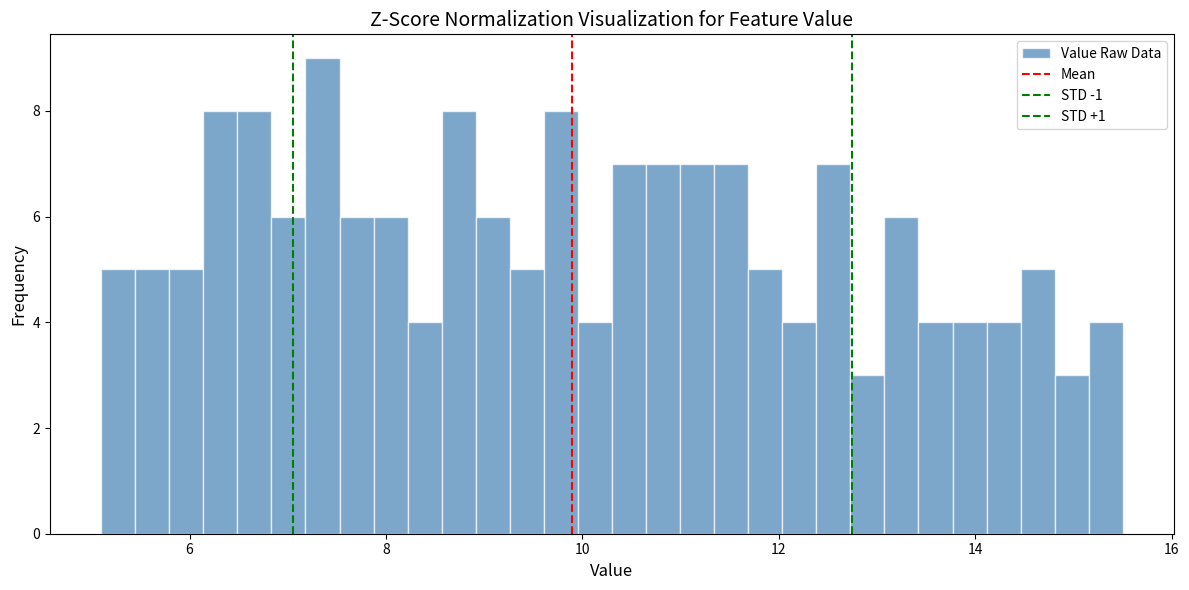

Read against the x-axis, roughly where is the centre of the tallest bar?

7.4